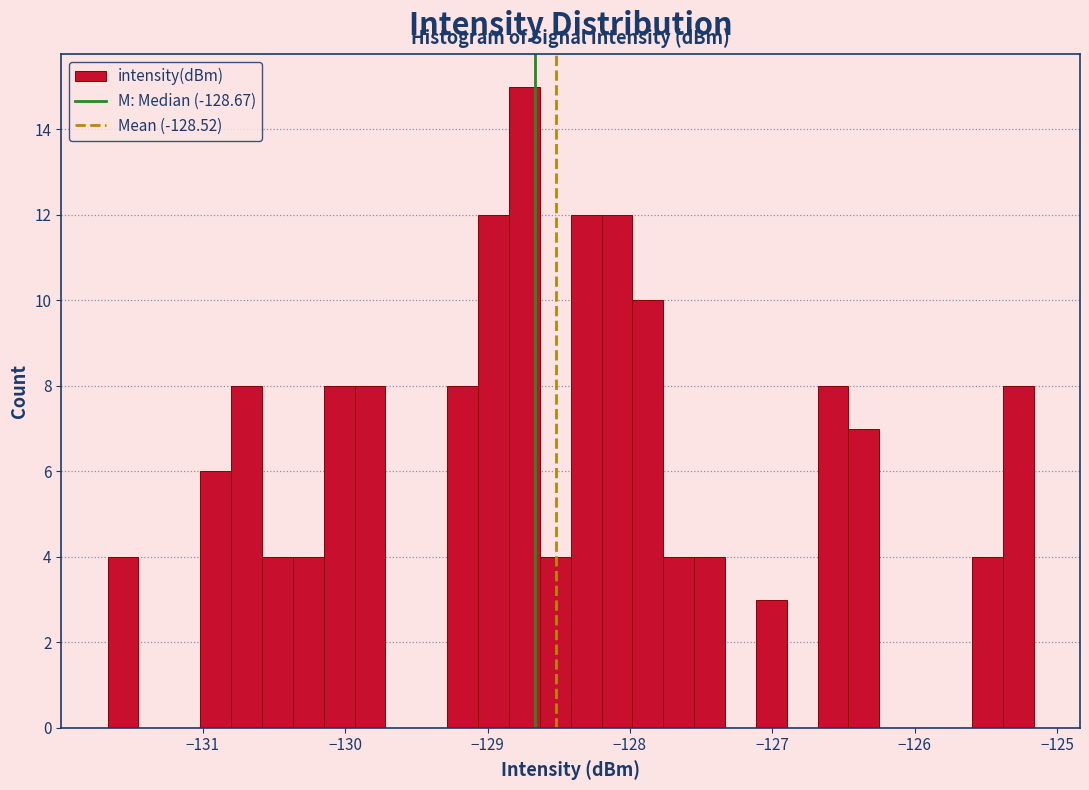

Read against the x-axis, roughly where is the centre of the tallest bar?

-128.7